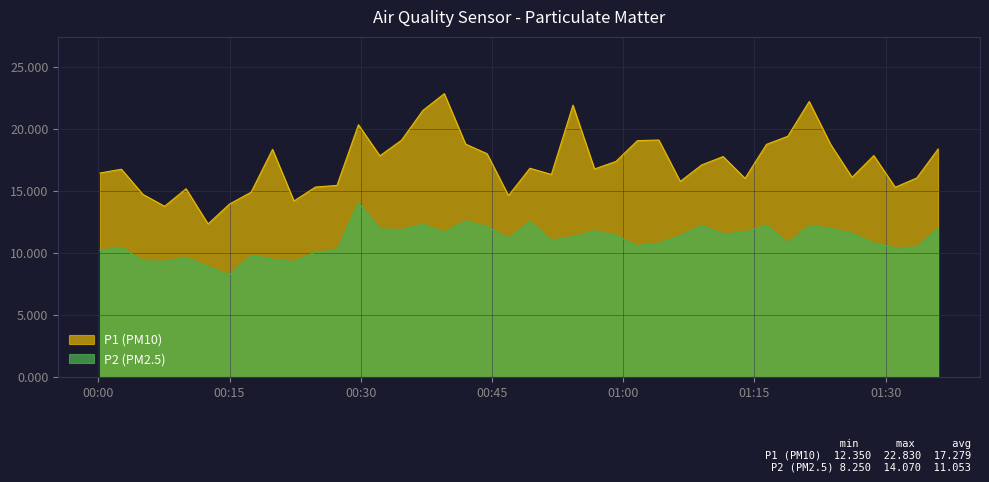

Which series has the largest total across all categories?

P1 (PM10)